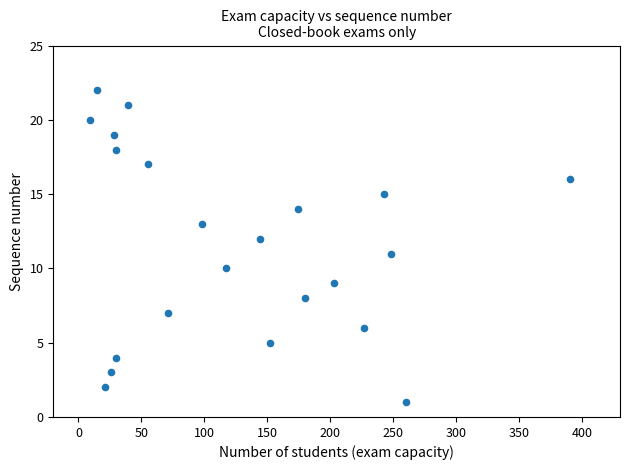

What is the range of Y values (max minus min)?

21